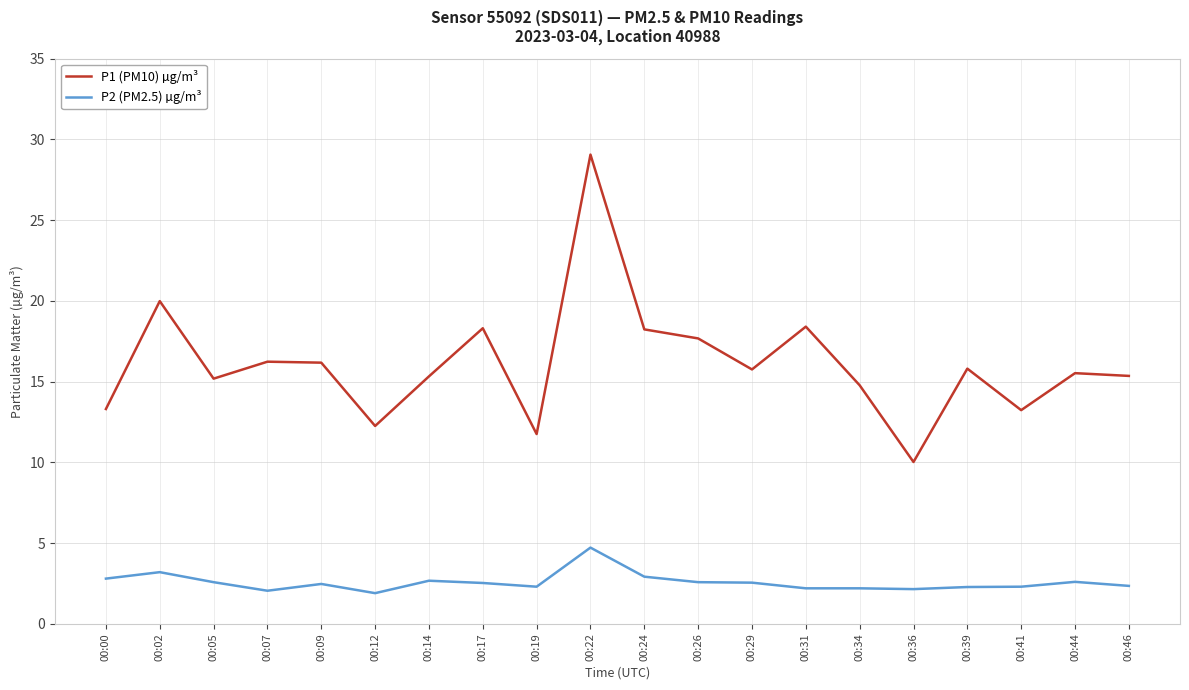

What is the difference between the second highest and minimum values in the P1 (PM10) µg/m³ series?

10.0